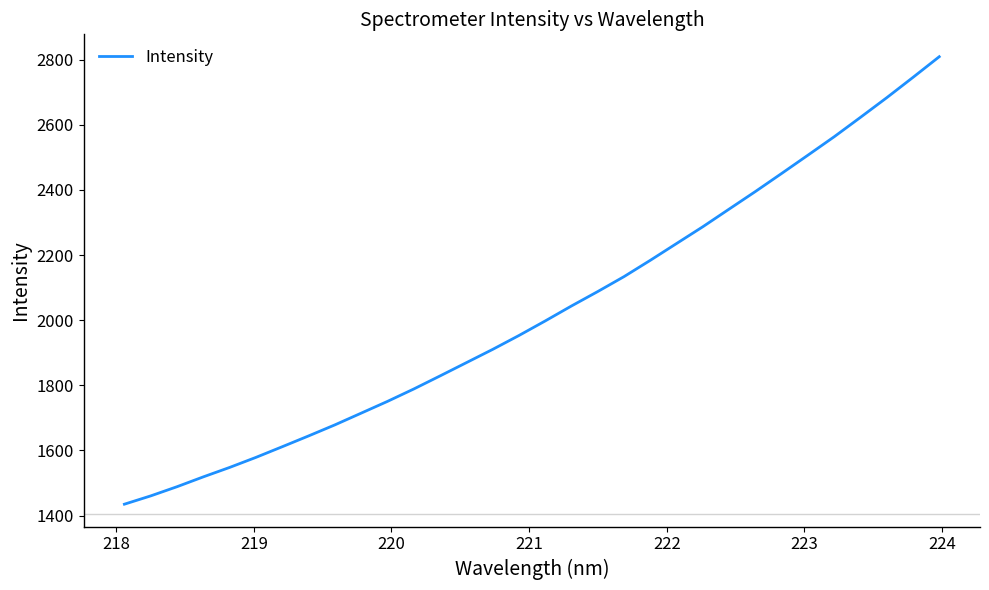

Does the chart display data point markers on the line(s)?

No